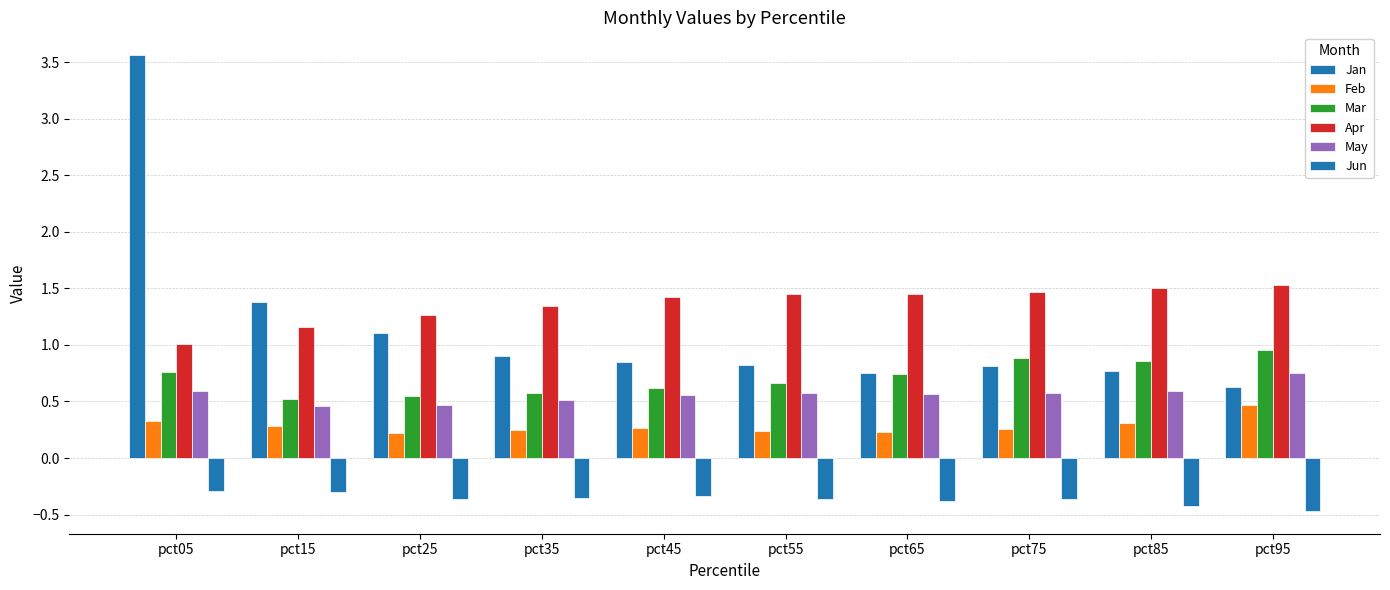

Reading left to right, extract all data points from this chart.

Jan: pct05=3.6	pct15=1.4	pct25=1.1	pct35=0.9	pct45=0.8	pct55=0.8	pct65=0.8	pct75=0.8	pct85=0.8	pct95=0.6
Feb: pct05=0.3	pct15=0.3	pct25=0.2	pct35=0.2	pct45=0.3	pct55=0.2	pct65=0.2	pct75=0.3	pct85=0.3	pct95=0.5
Mar: pct05=0.8	pct15=0.5	pct25=0.5	pct35=0.6	pct45=0.6	pct55=0.7	pct65=0.7	pct75=0.9	pct85=0.9	pct95=1.0
Apr: pct05=1.0	pct15=1.2	pct25=1.3	pct35=1.3	pct45=1.4	pct55=1.5	pct65=1.5	pct75=1.5	pct85=1.5	pct95=1.5
May: pct05=0.6	pct15=0.5	pct25=0.5	pct35=0.5	pct45=0.6	pct55=0.6	pct65=0.6	pct75=0.6	pct85=0.6	pct95=0.8
Jun: pct05=-0.3	pct15=-0.3	pct25=-0.4	pct35=-0.4	pct45=-0.3	pct55=-0.4	pct65=-0.4	pct75=-0.4	pct85=-0.4	pct95=-0.5